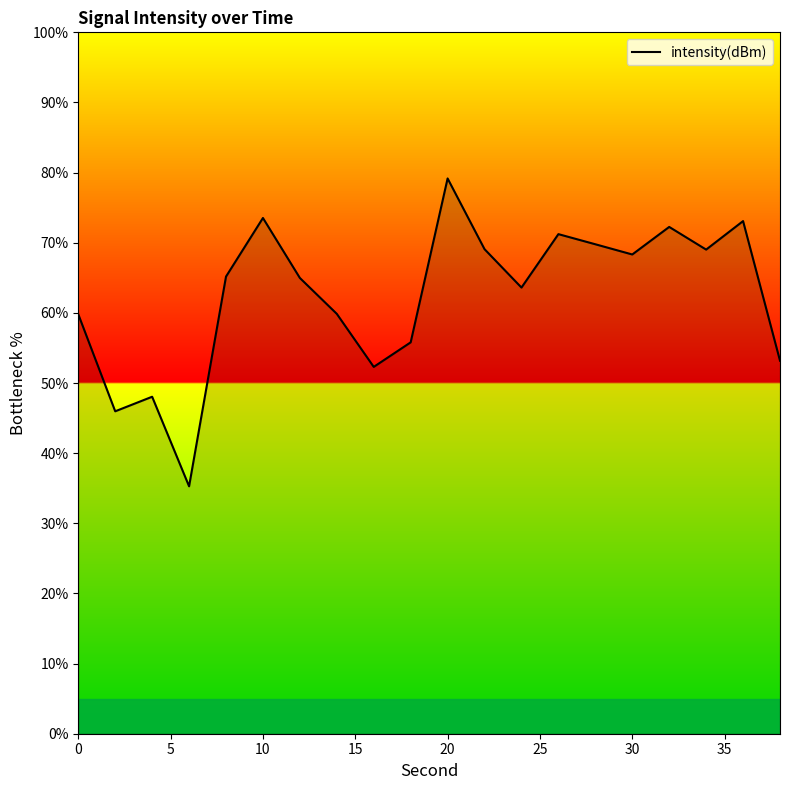

What is the maximum value shown in the chart?

79.2